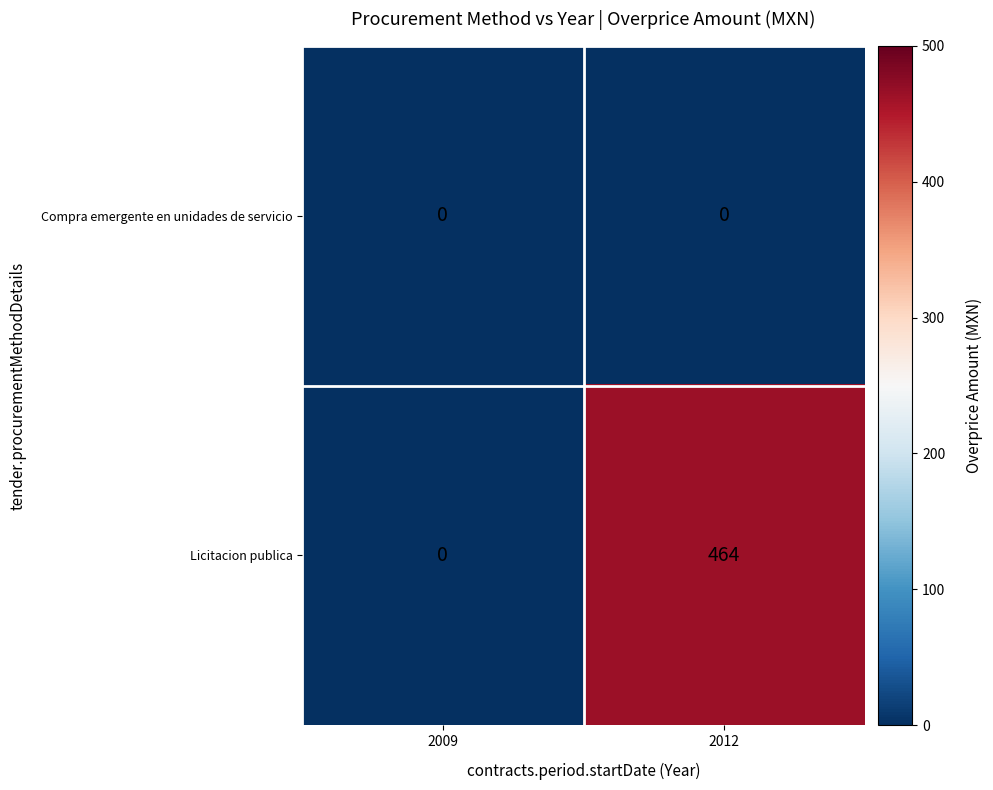

Reading left to right, list all the values displayed in this chart.

Compra emergente en unidades de servicio: 2009=0	2012=0
Licitacion publica: 2009=0	2012=464